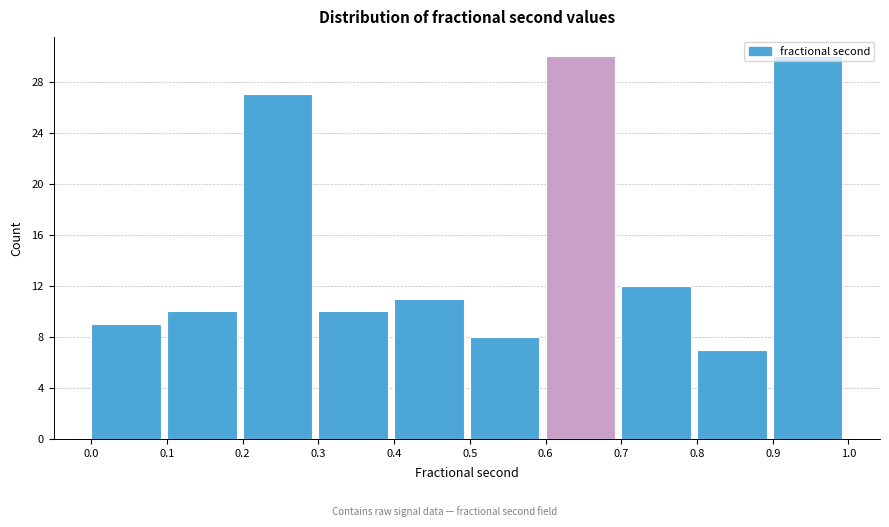

What is the height of the bar covering 0.7 to 0.8 on the x-axis? The values are not printed on the chart, so give them approximately, as read against the axis.

12